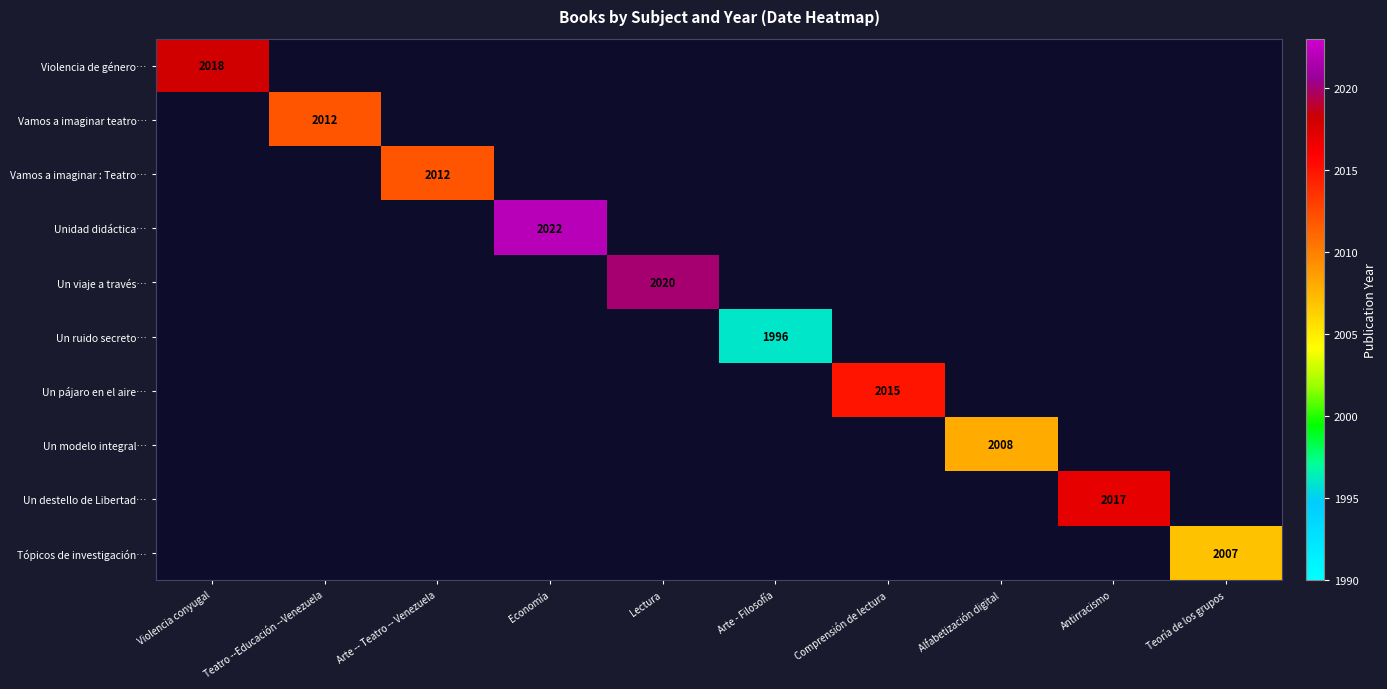

What is the maximum value shown in the chart?

2022.0